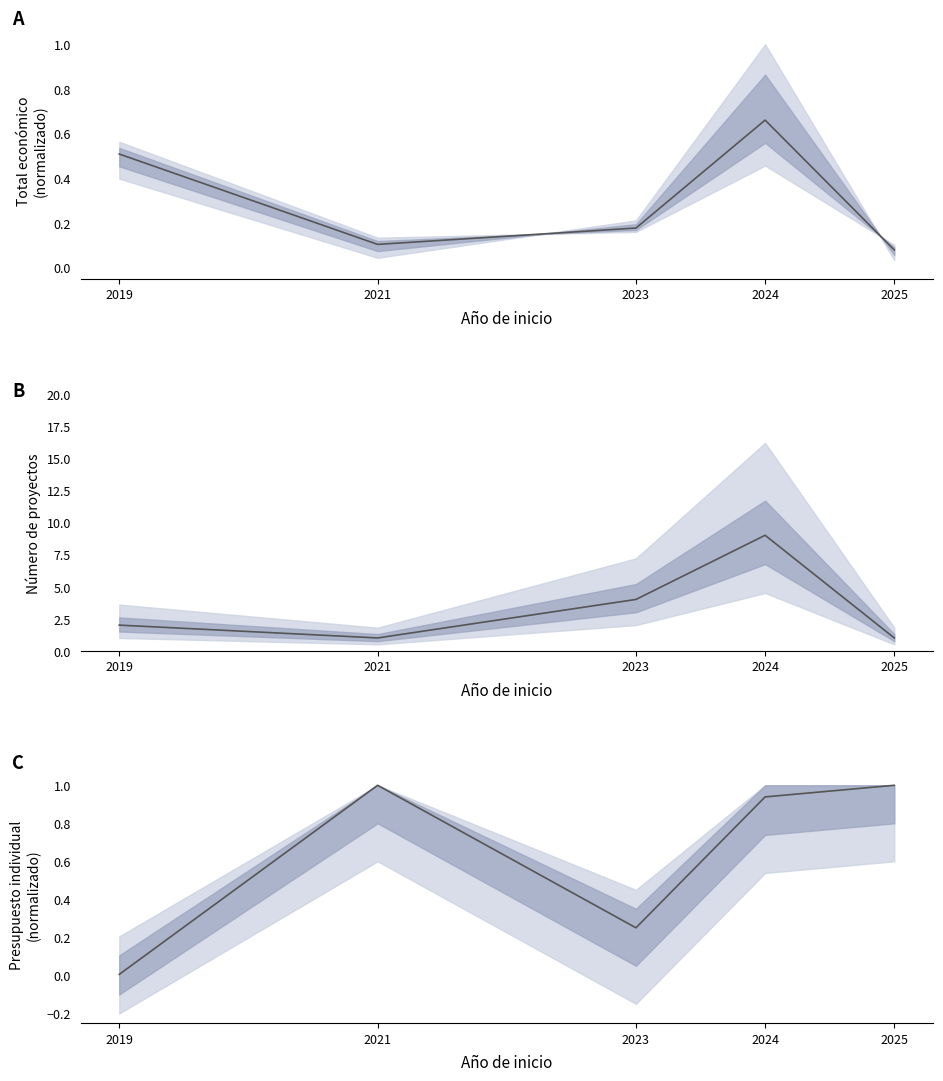

What is the sum of the B values at 2024 and 2023?

13.0